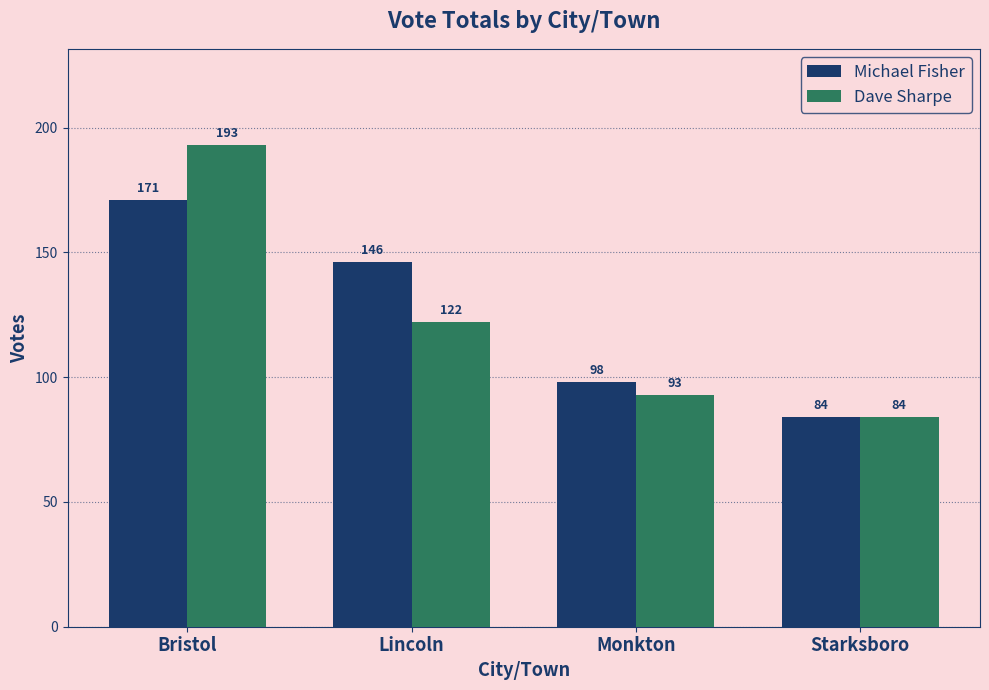

How many data points does each series have?

4